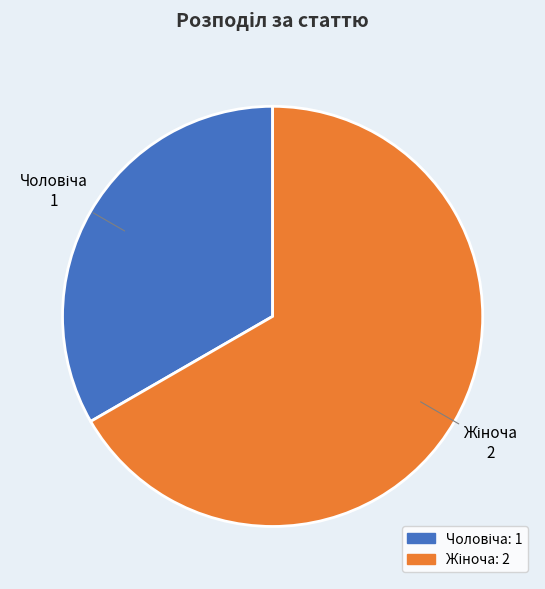

How many segments does this pie chart have?

2